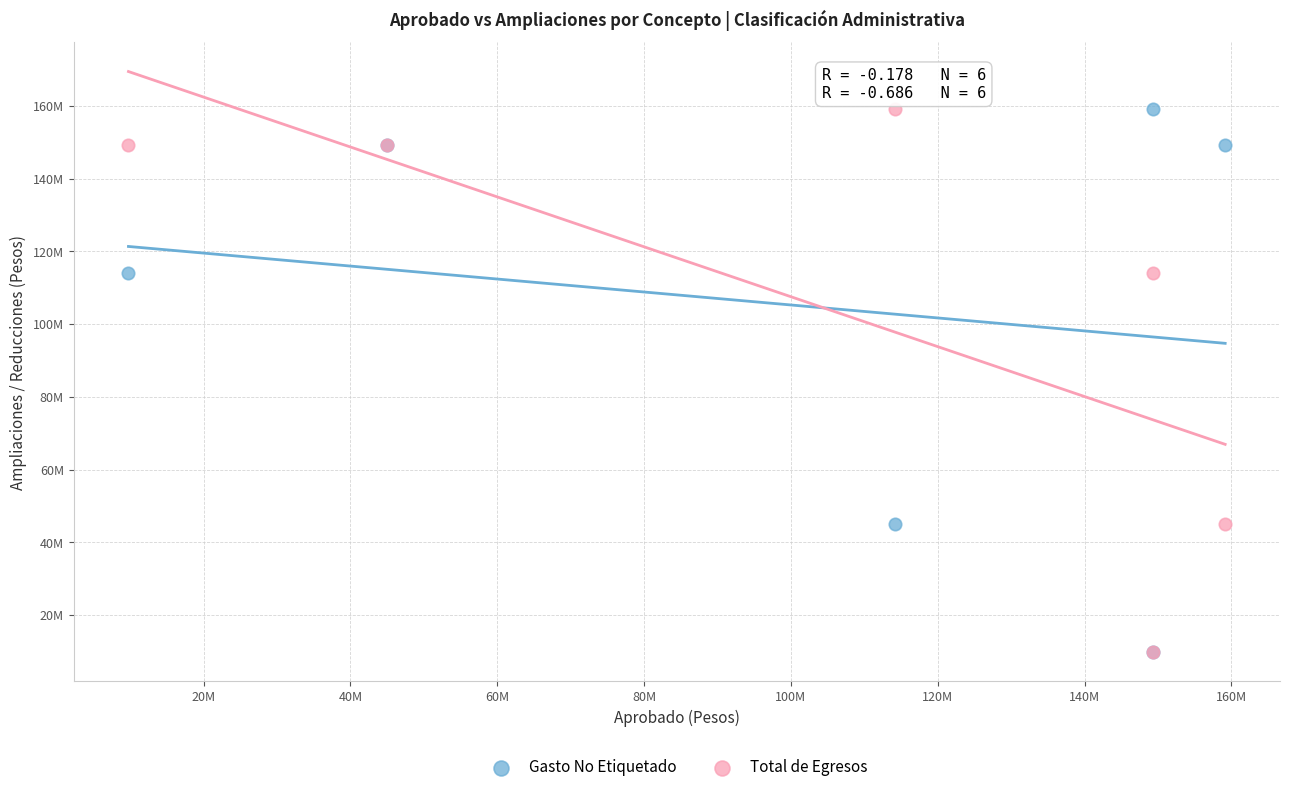

What are all the series names shown in the legend?

Gasto No Etiquetado, Total de Egresos